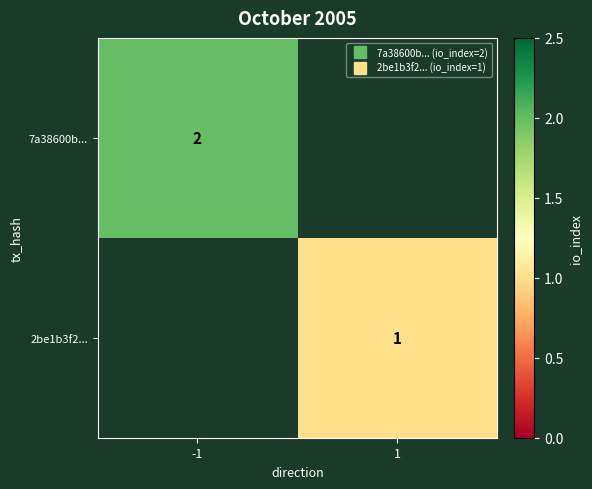

True or false: 7a38600b... has a value of 0 at 1.

True